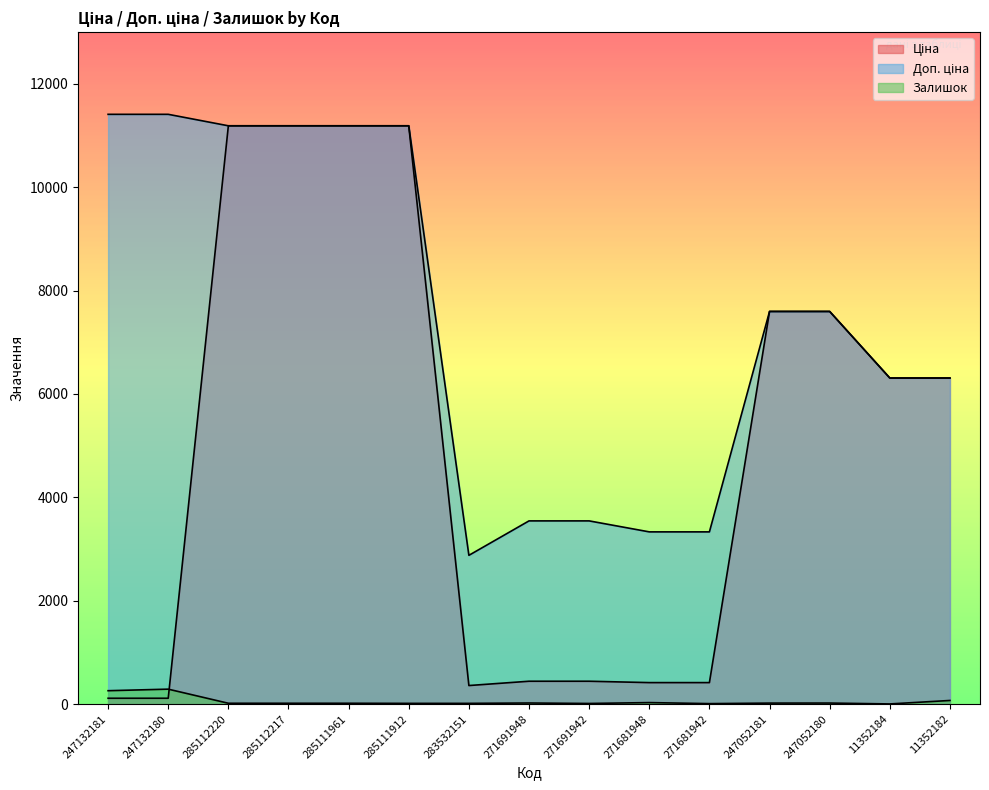

What value does the Залишок series have at 271681942?

10.0